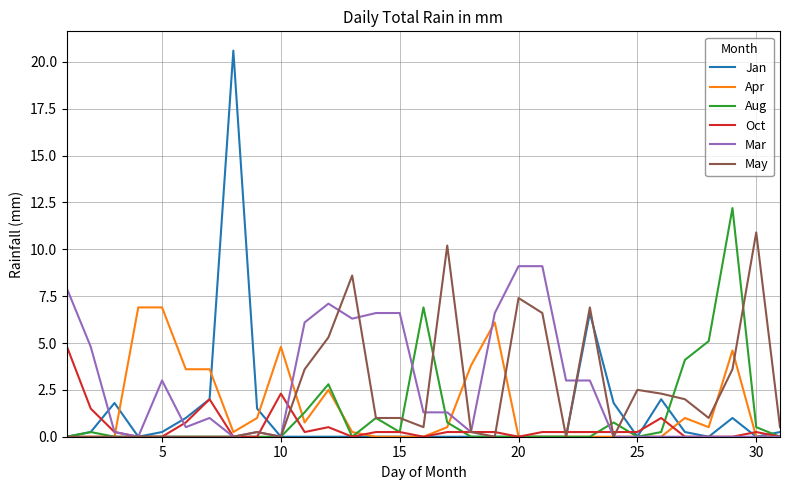

Which series has the largest total across all categories?

Mar